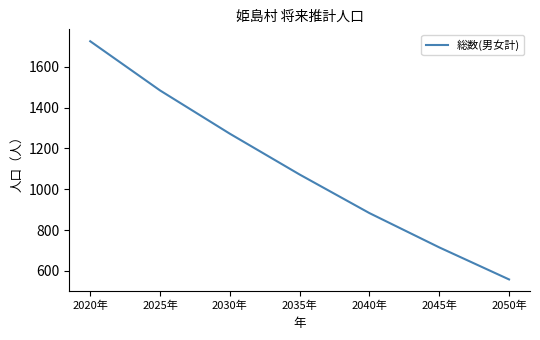

Which label corresponds to the largest value in the chart?

2020年